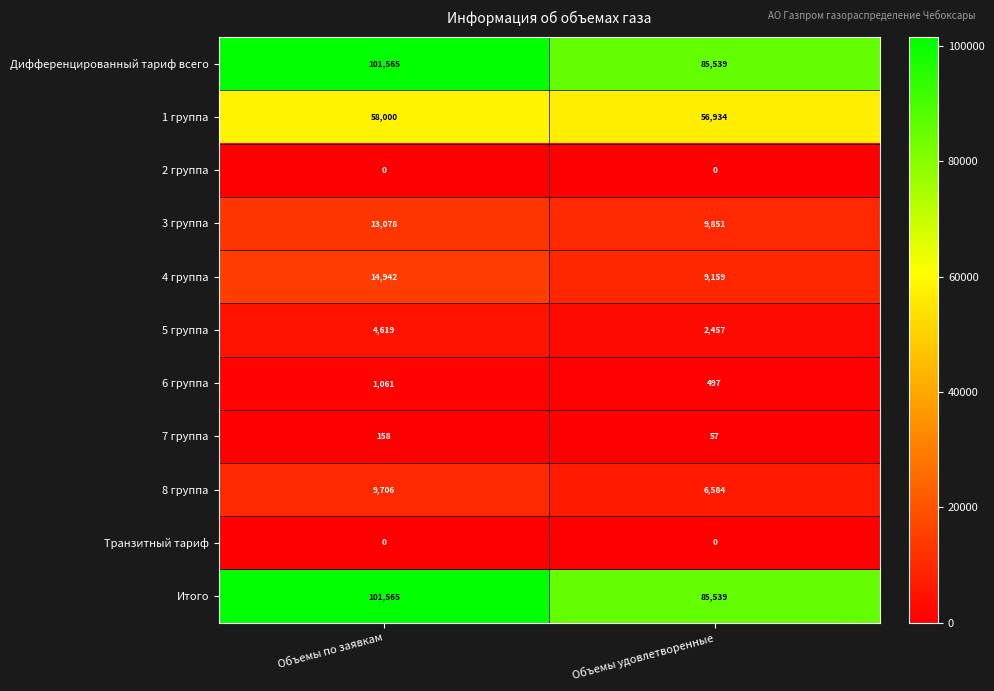

Reading left to right, extract all data points from this chart.

Дифференцированный тариф всего: 101565	85539
1 группа: 58000	56934
2 группа: 0	0
3 группа: 13078	9851
4 группа: 14942	9159
5 группа: 4619	2457
6 группа: 1061	497
7 группа: 158	57
8 группа: 9706	6584
Транзитный тариф: 0	0
Итого: 101565	85539